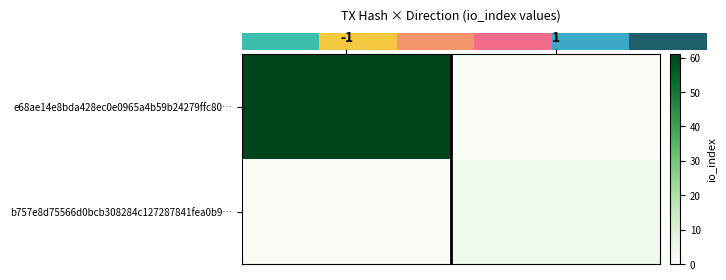

The value of b757e8d75566d0bcb308284c127287841fea0b9… at -1 is -1. True or false?

False